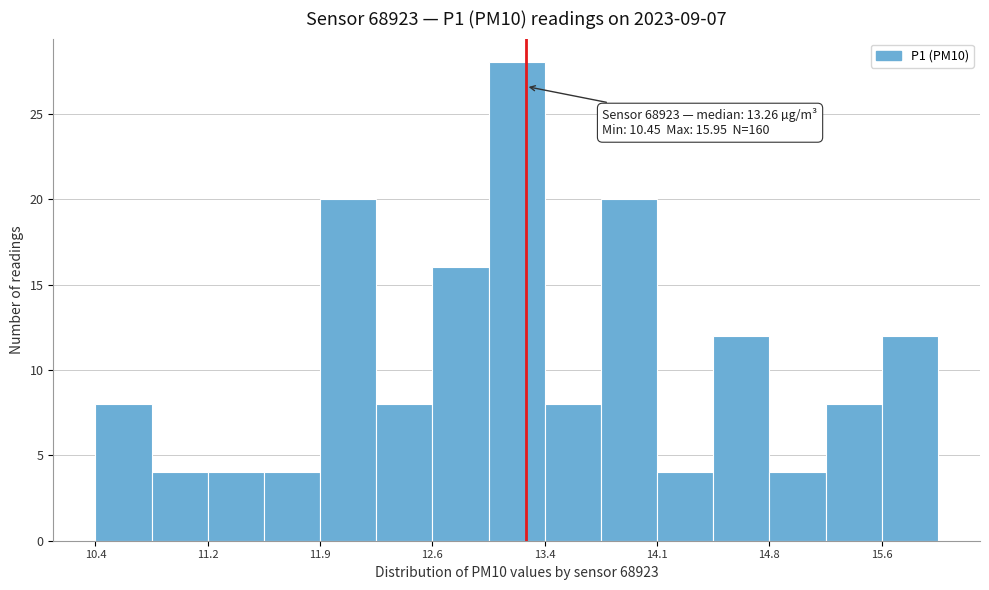

Read against the x-axis, roughly where is the centre of the tallest bar?

13.2